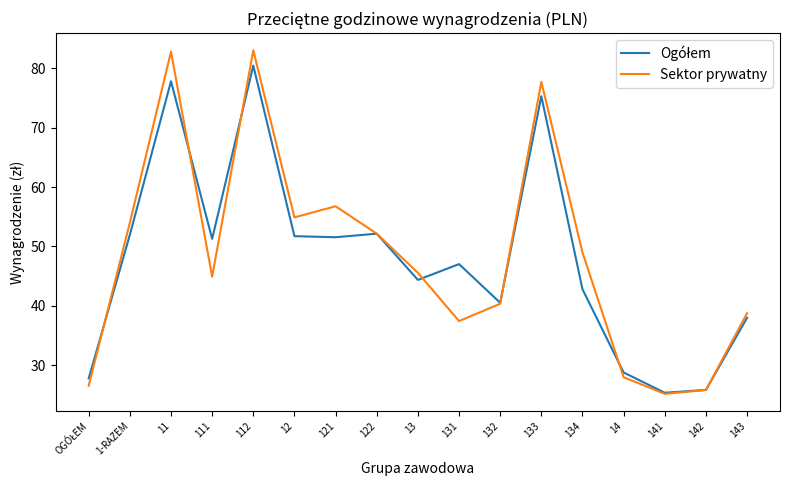

At which category is the sum across all series the highest?

112